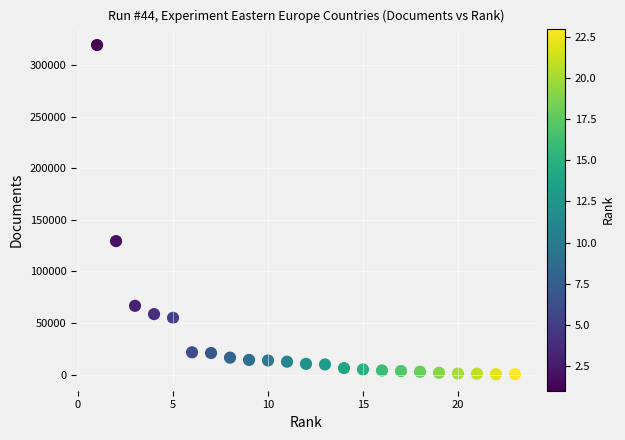

What is the range of X values (max minus min)?

22